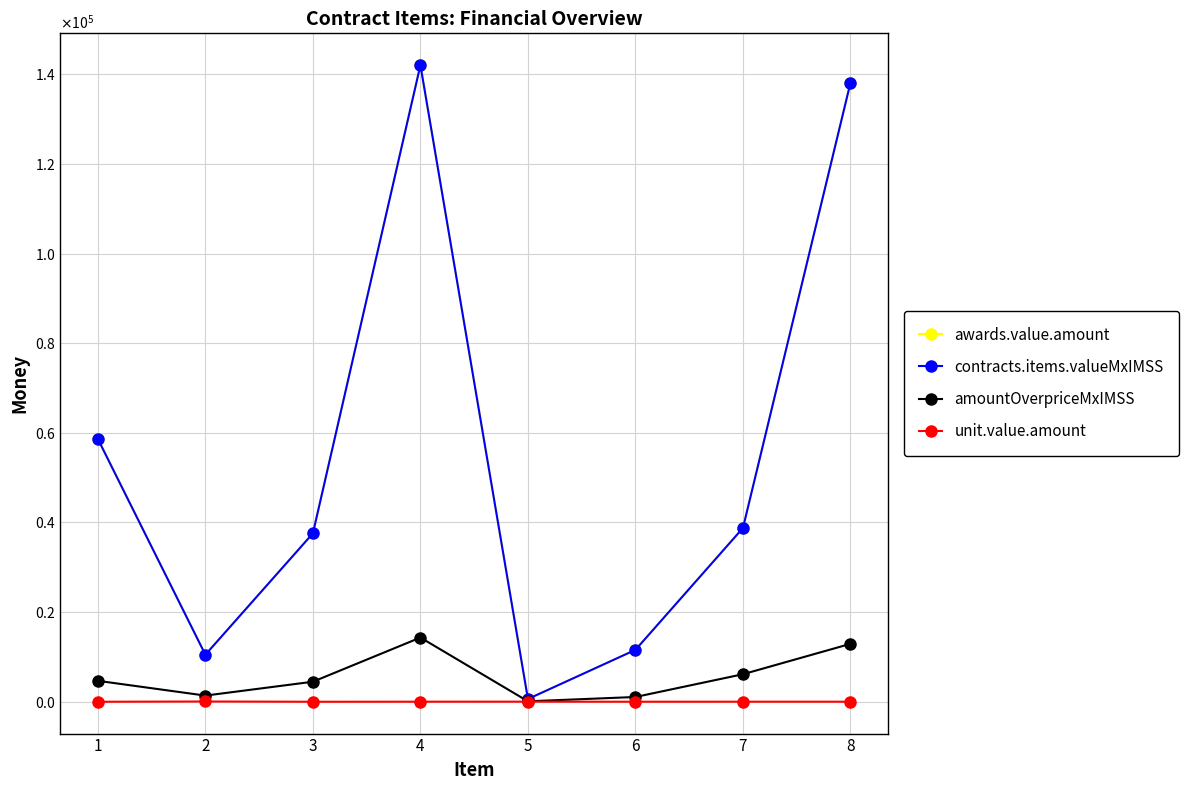

True or false: amountOverpriceMxIMSS and awards.value.amount cross at least once.

False